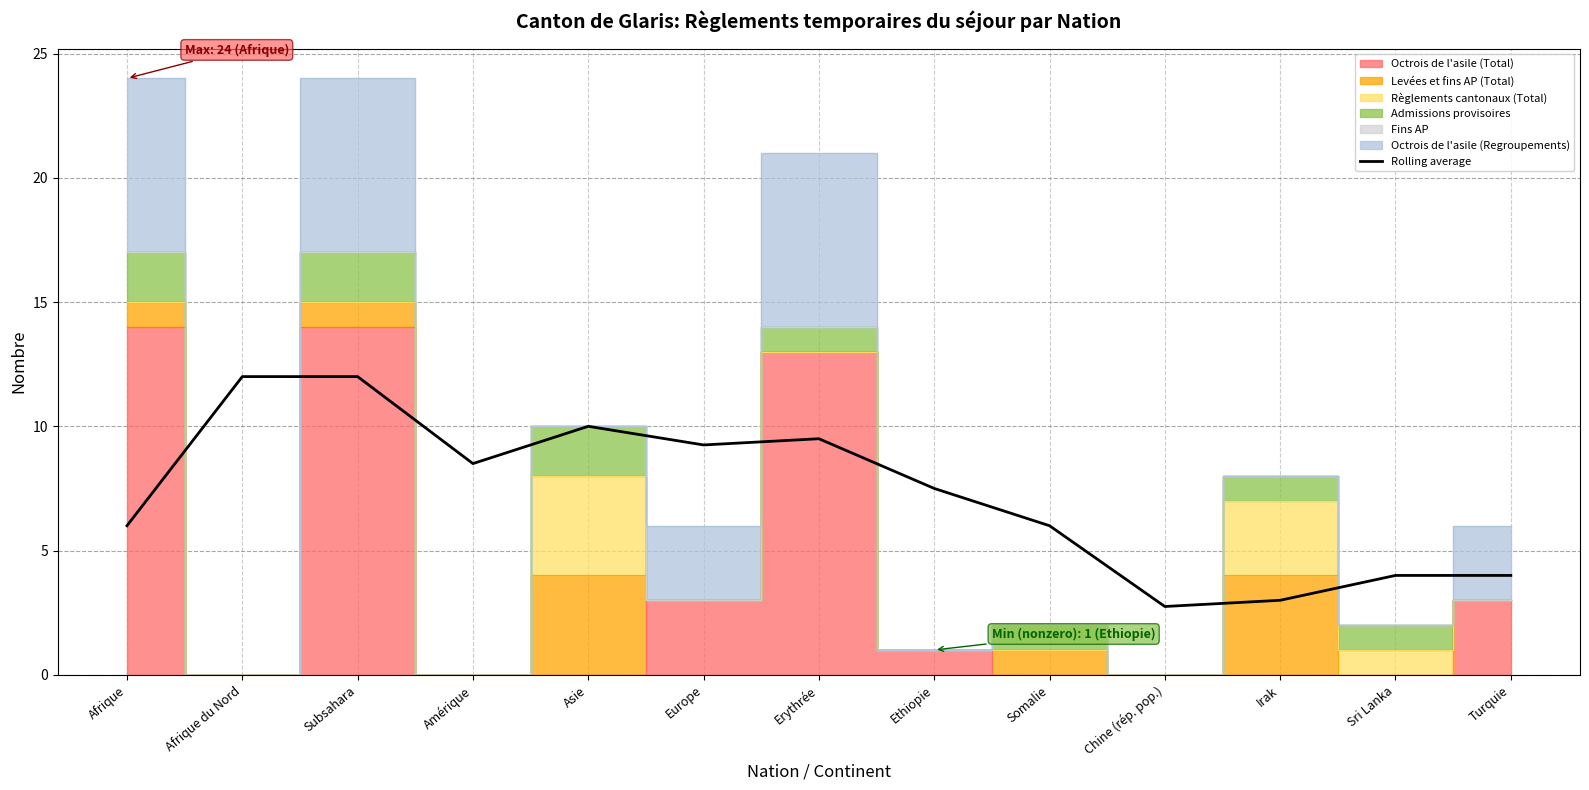

How many points are lower than both their immediate neighbors (excluding endpoints)?

3